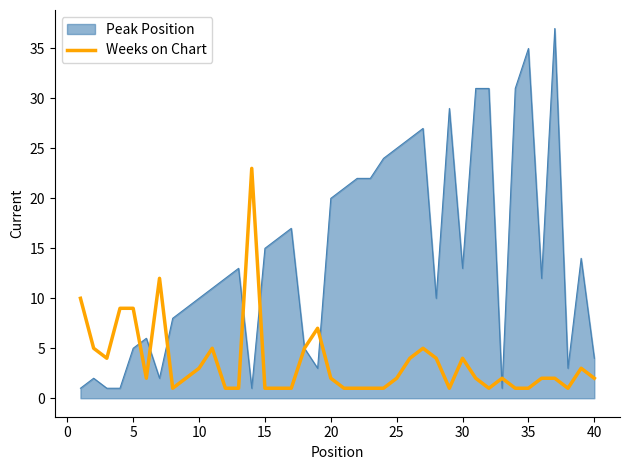

Rank the series by their average value, from lowest to highest.

Weeks on Chart, Peak Position